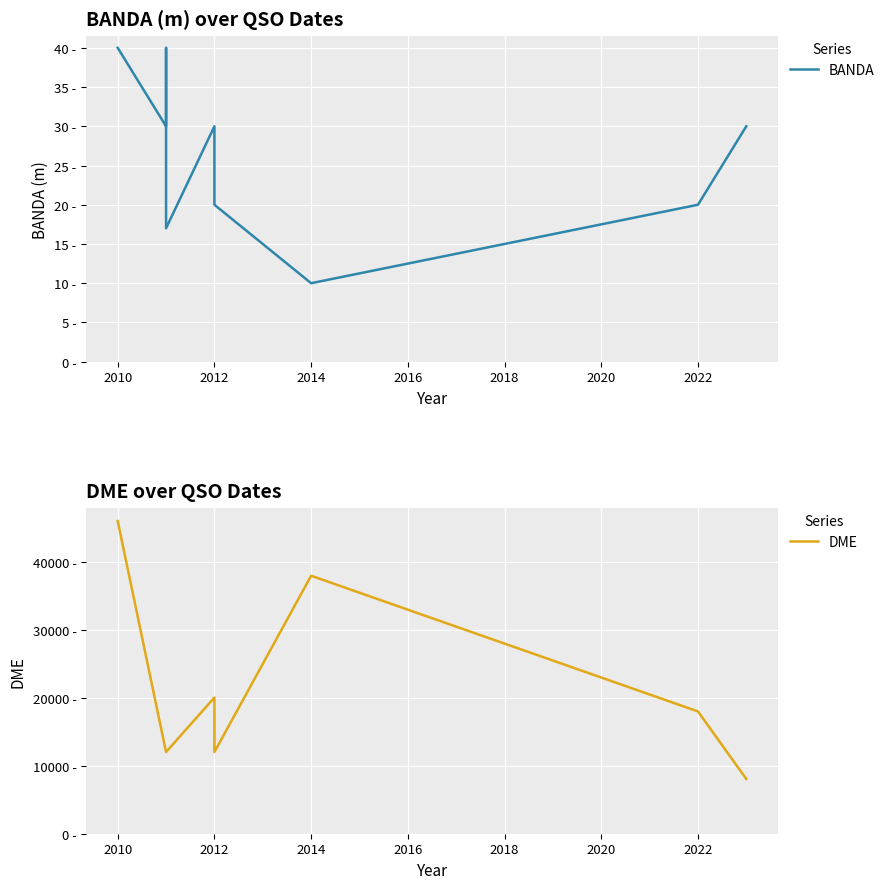

Between 2010 and 2020, which is larger?

2010